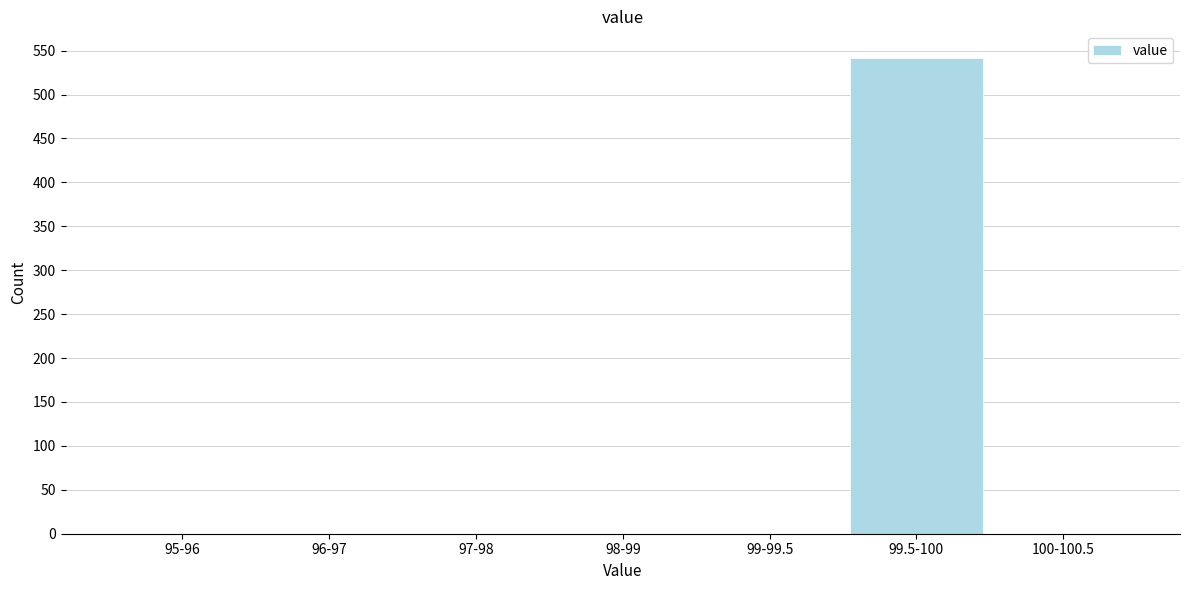

Reading right to left, transcribe all the data shown in this chart.

100-100.5=0	99.5-100=542	99-99.5=0	98-99=0	97-98=0	96-97=0	95-96=0